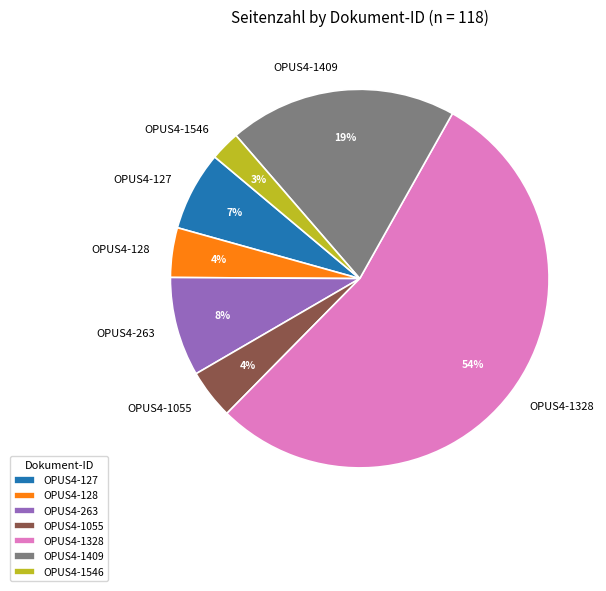

To the nearest percent, what is the combined percentage of OPUS4-128 and OPUS4-1055?

8%